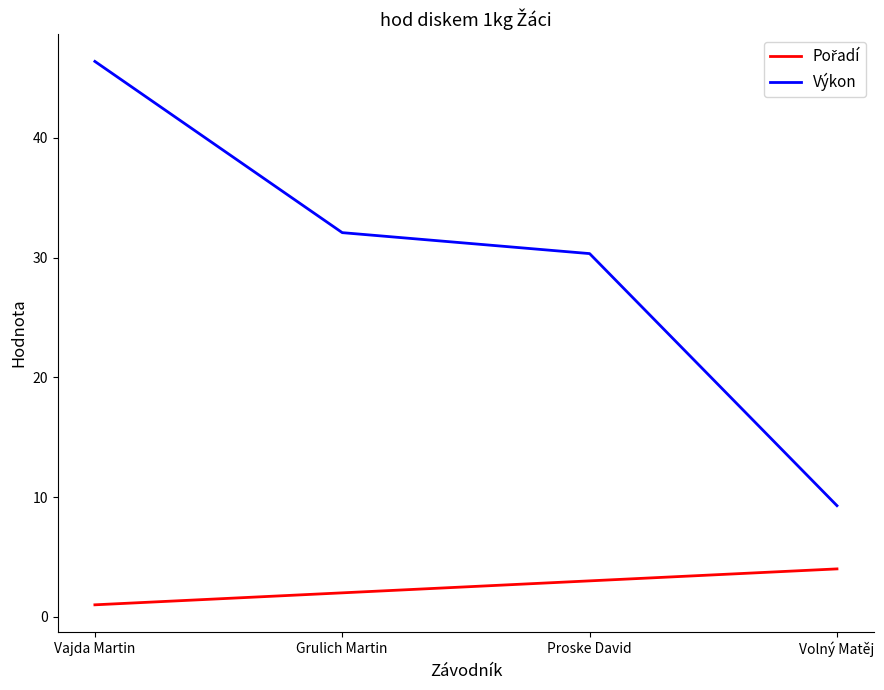

What is the average value of the Výkon series?

29.5